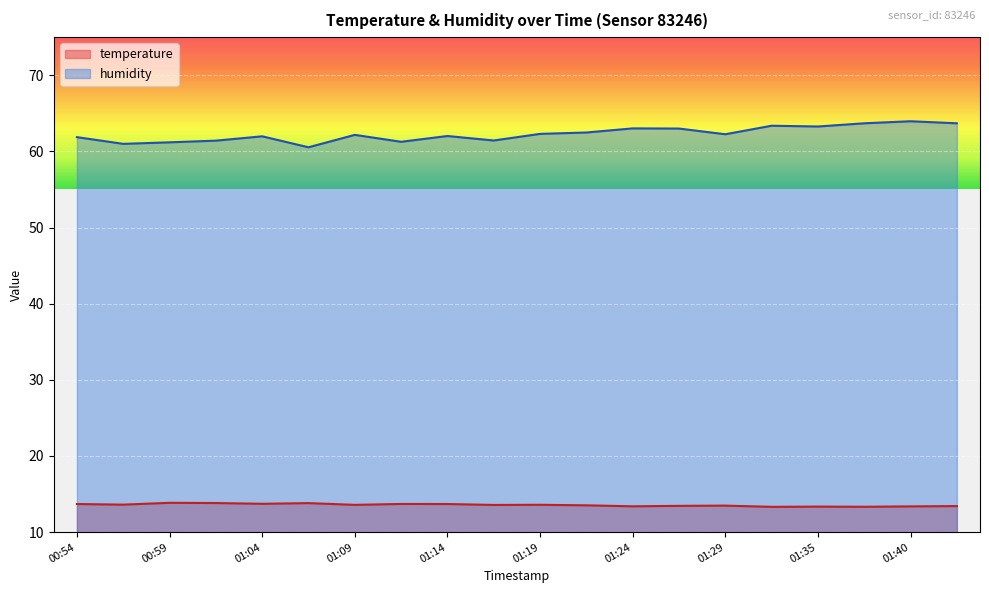

What is the value of the temperature point at the 18th from the left?

13.3